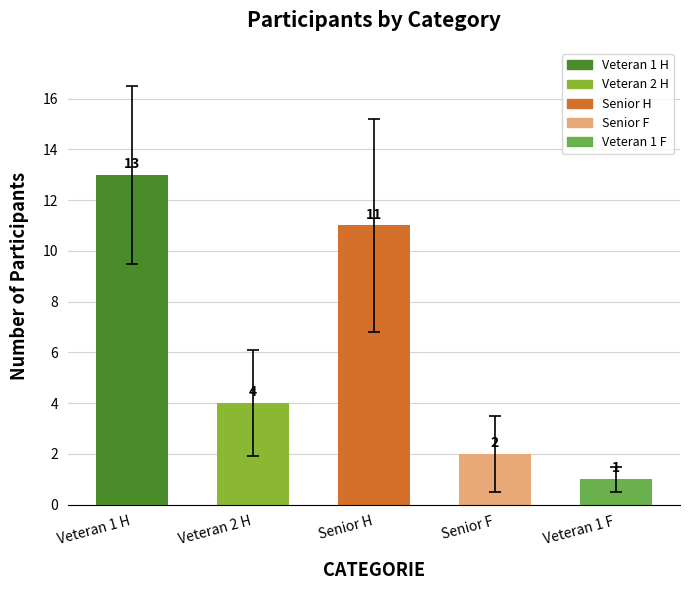

What is the difference between the maximum and minimum values?

12